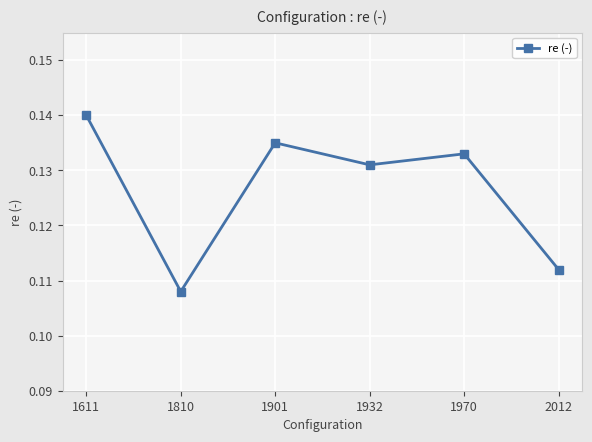

True or false: the data shows 0.2 at 2012.

False